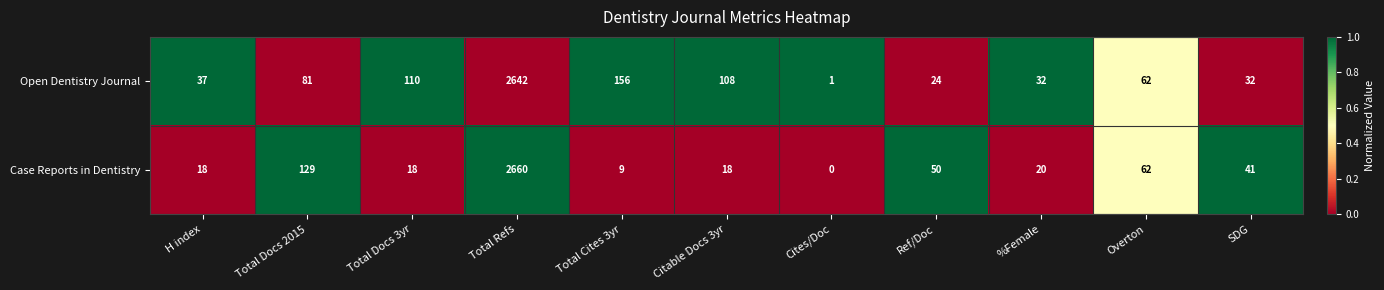

Where does the Case Reports in Dentistry series first go above 20?

Total Docs 2015